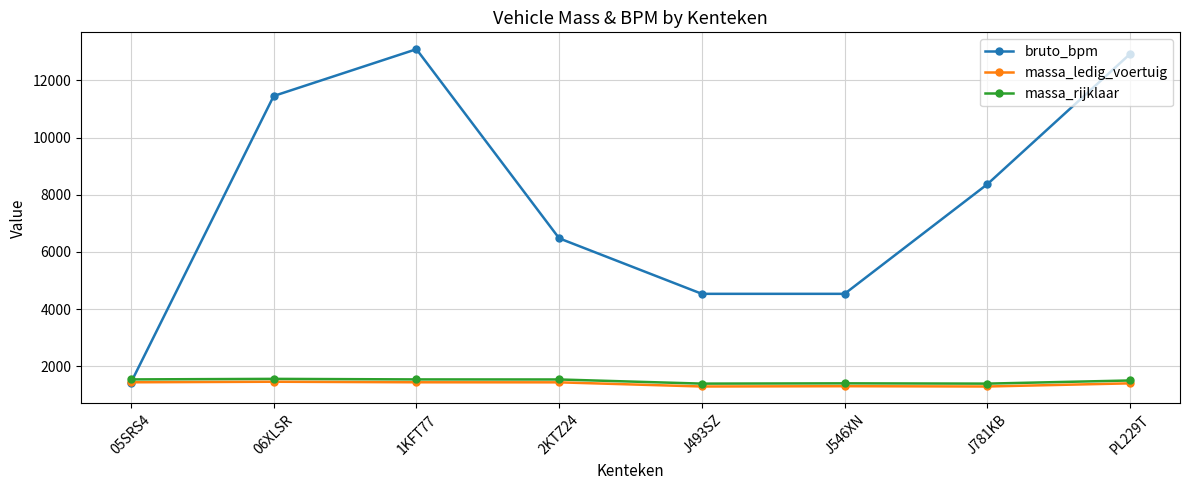

The value of massa_rijklaar at 06XLSR is 837. True or false?

False